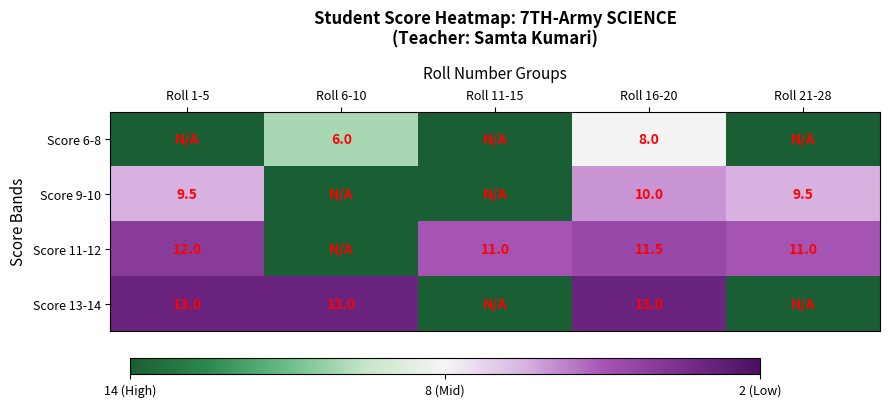

Is the value of Score 6-8 at Roll 16-20 greater than the value of Score 13-14 at Roll 6-10?

No